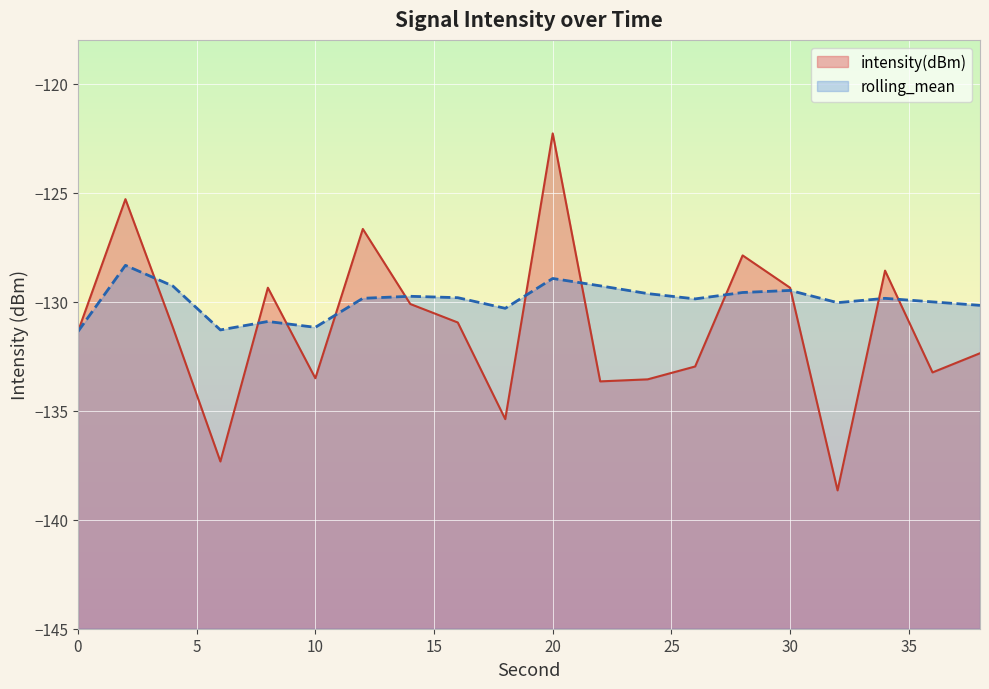

How many times do rolling_mean and intensity(dBm) cross each other?

11